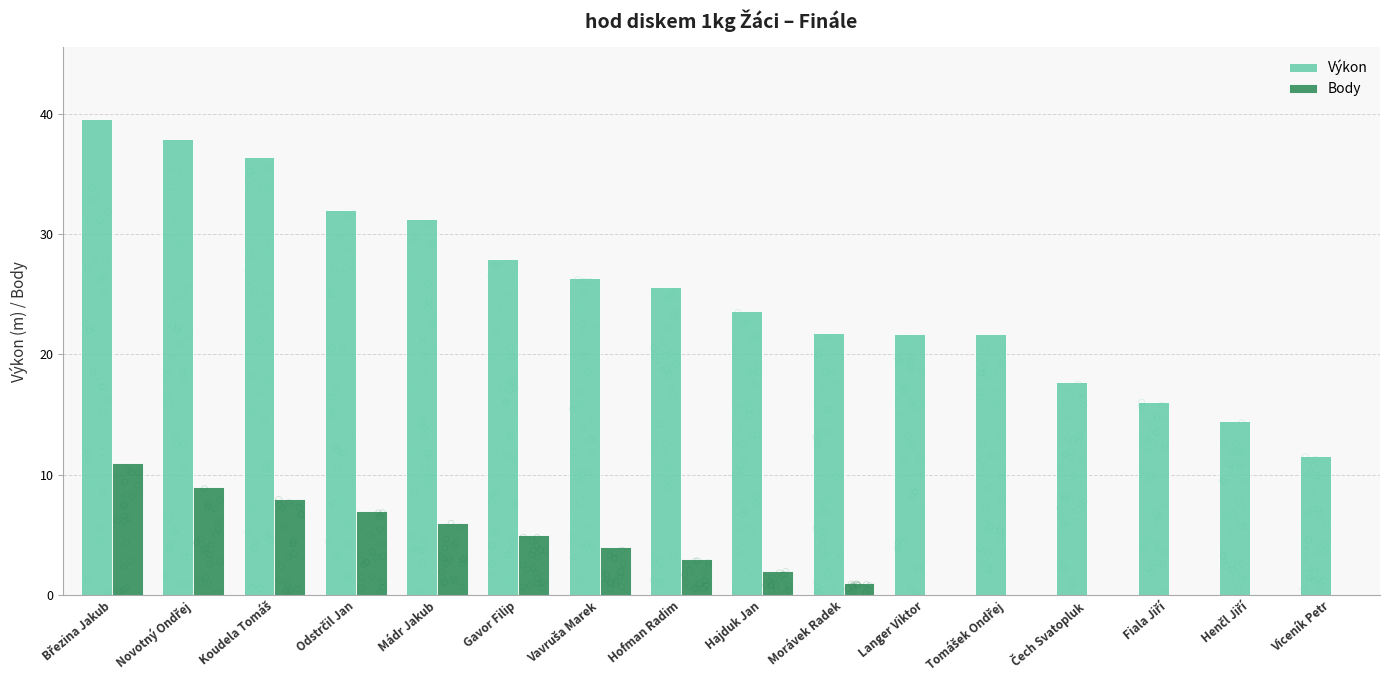

Is the value of Body at Fiala Jiří greater than the value of Výkon at Henčl Jiří?

No